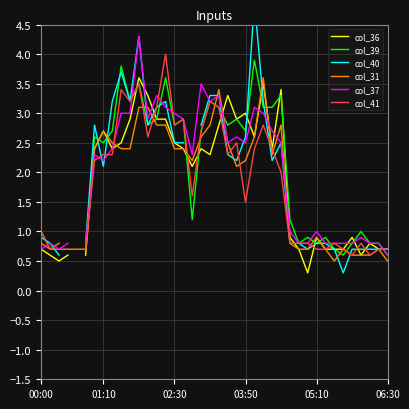

At which category does col_40 reach its first local peak?

6